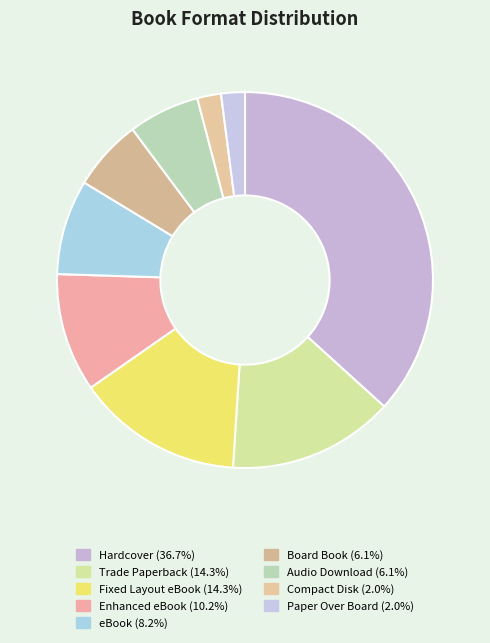

How much of the chart is everything except Hardcover?

63.3%